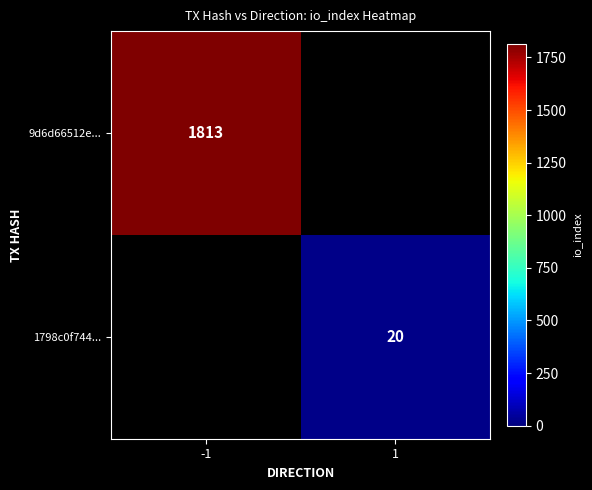

Is it true that 9d6d66512e... equals 2897 at -1?

False